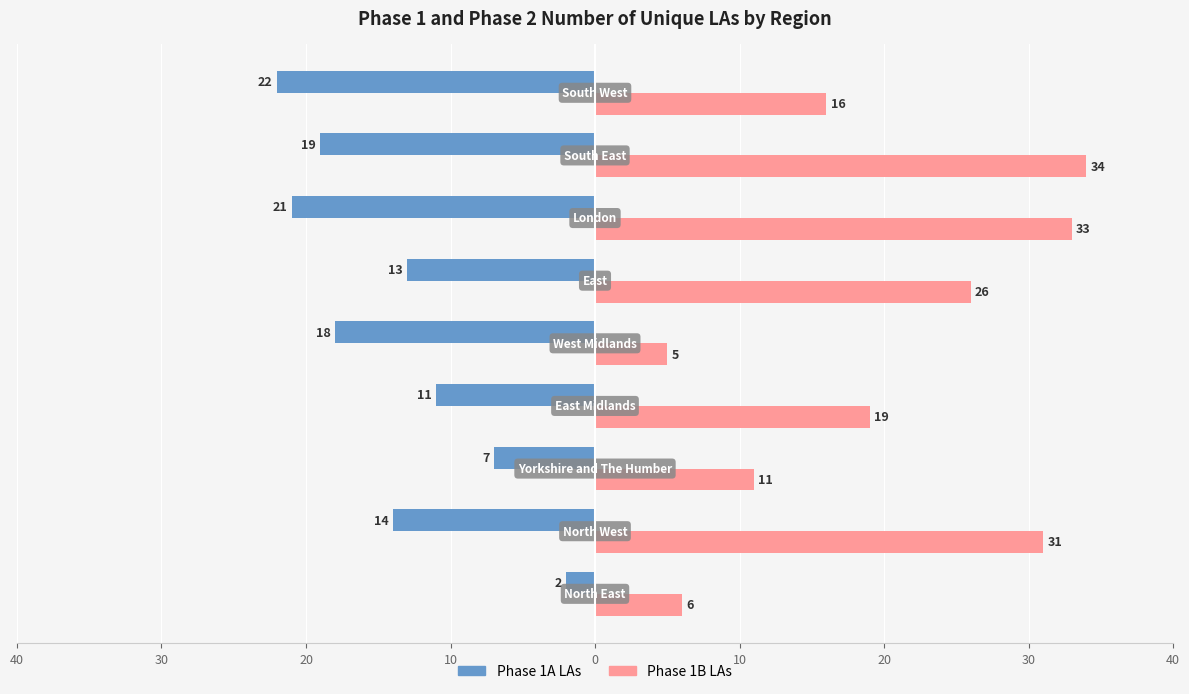

What is the lowest value of the Phase 1A LAs series?

-22